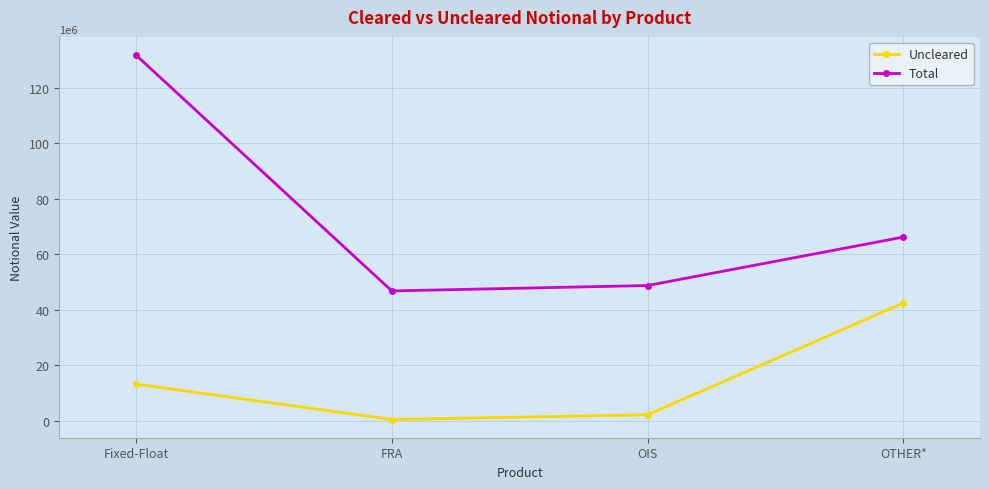

Rank the series by their maximum value, from lowest to highest.

Uncleared, Total